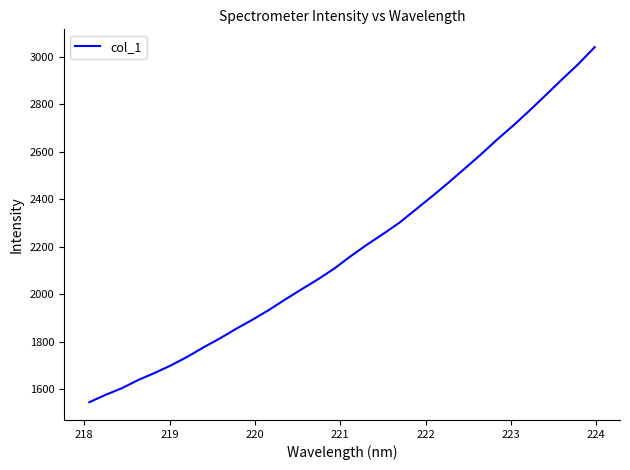

What is the maximum value shown in the chart?

3040.3